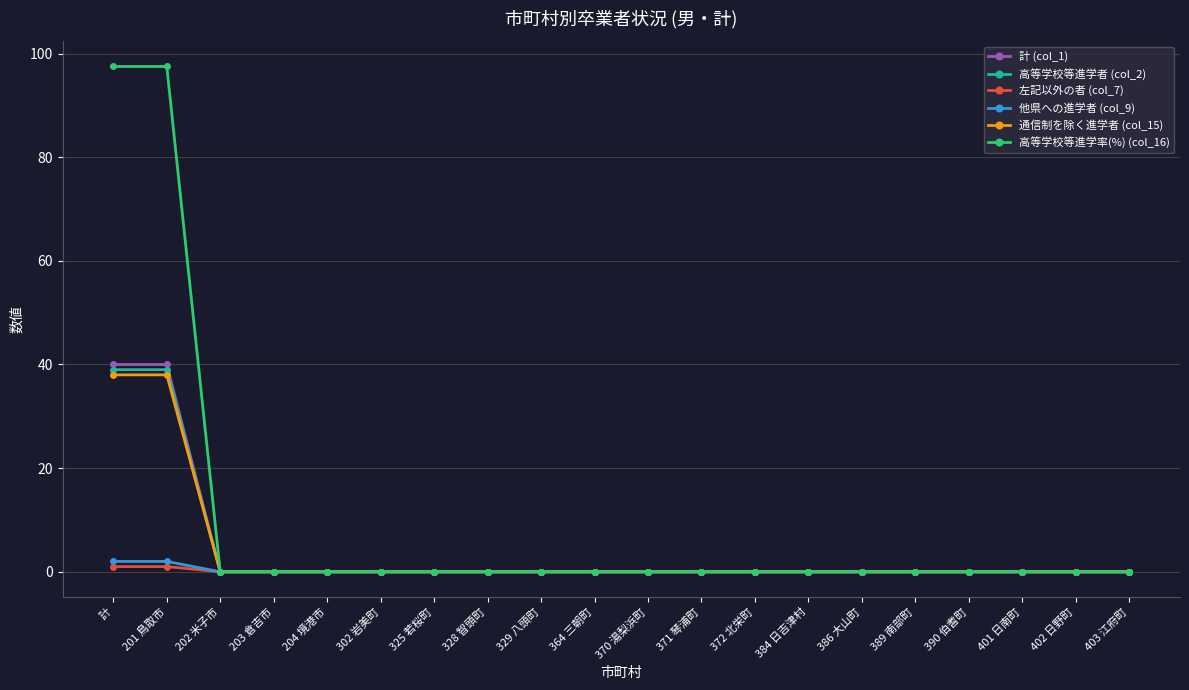

The value of 高等学校等進学率(%) (col_16) at 403 江府町 is 0.0. True or false?

True